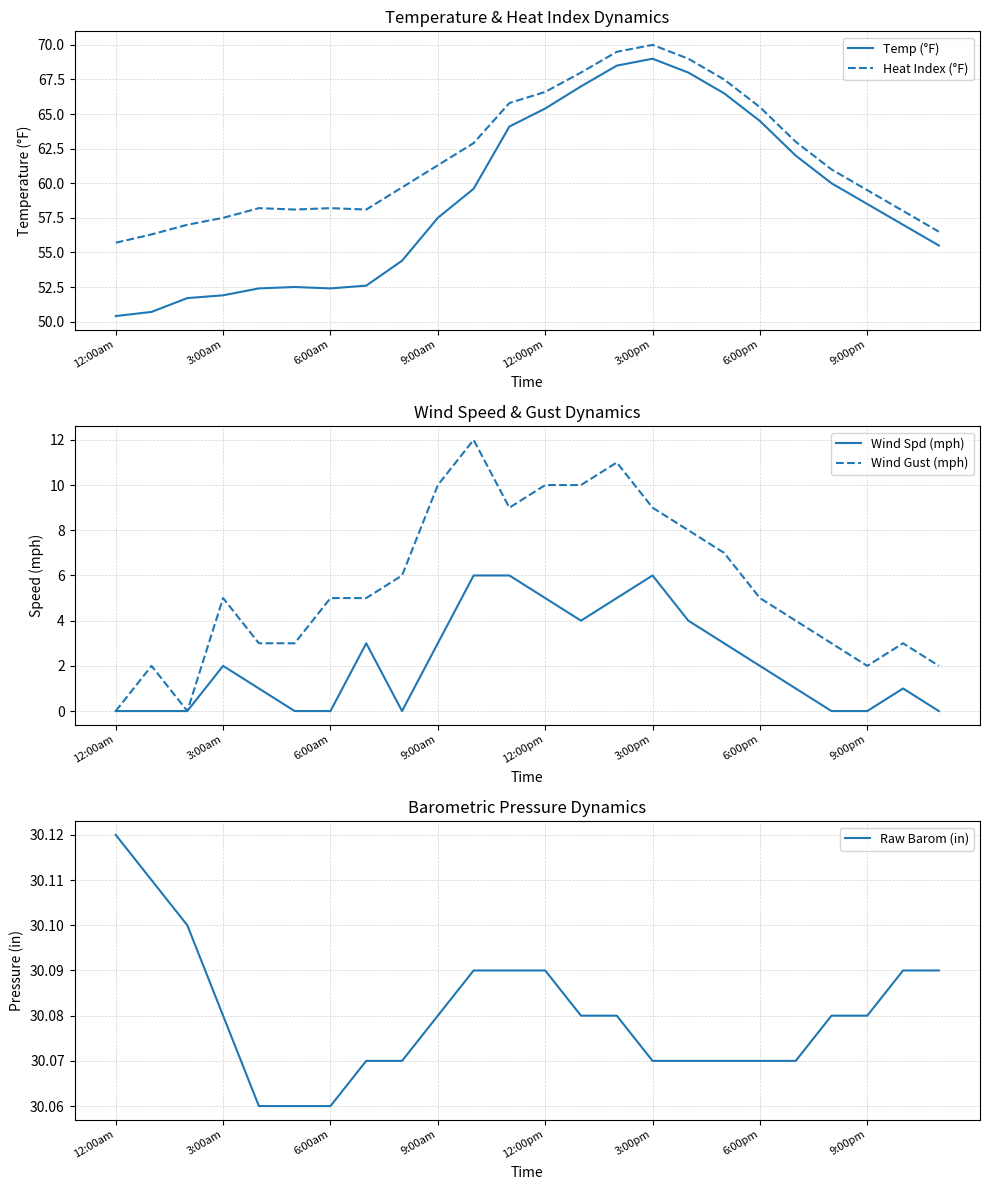

True or false: Wind Spd (mph) has a value of -3.3 at 8.

False